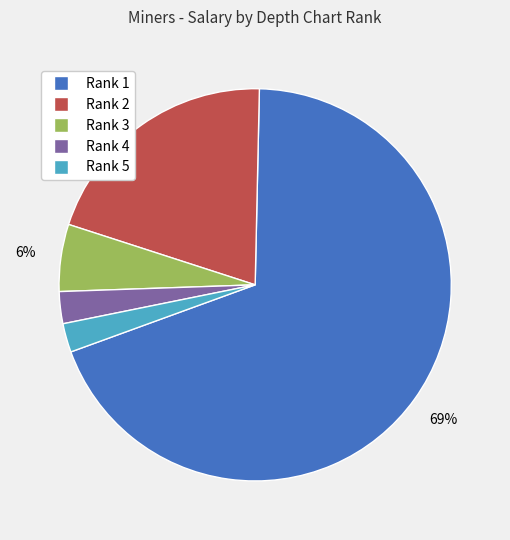

True or false: Rank 5 accounts for 2% of the total.

True